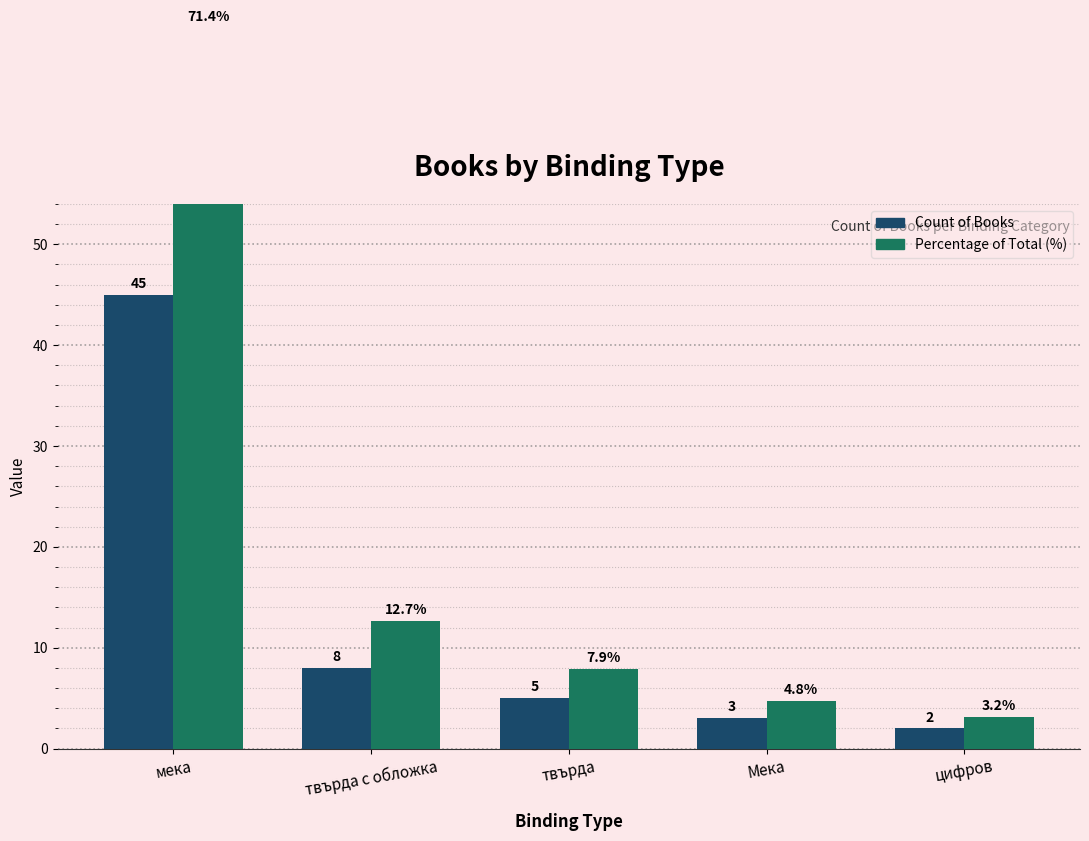

Reading left to right, list all the values displayed in this chart.

Count: 45.0	8.0	5.0	3.0	2.0
Percentage (%): 71.4	12.7	7.9	4.8	3.2